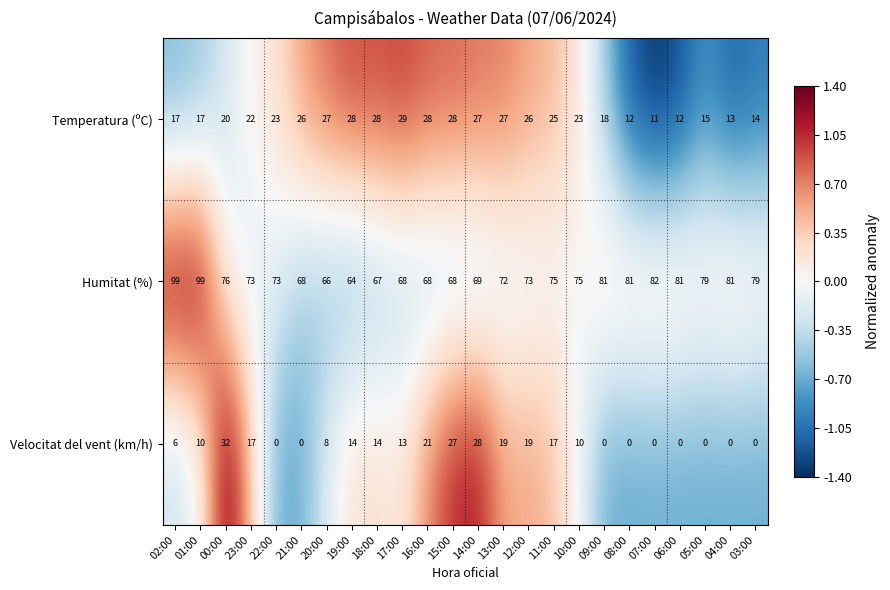

Read the Velocitat del vent (km/h) value at 17:00, to the nearest 10.

10